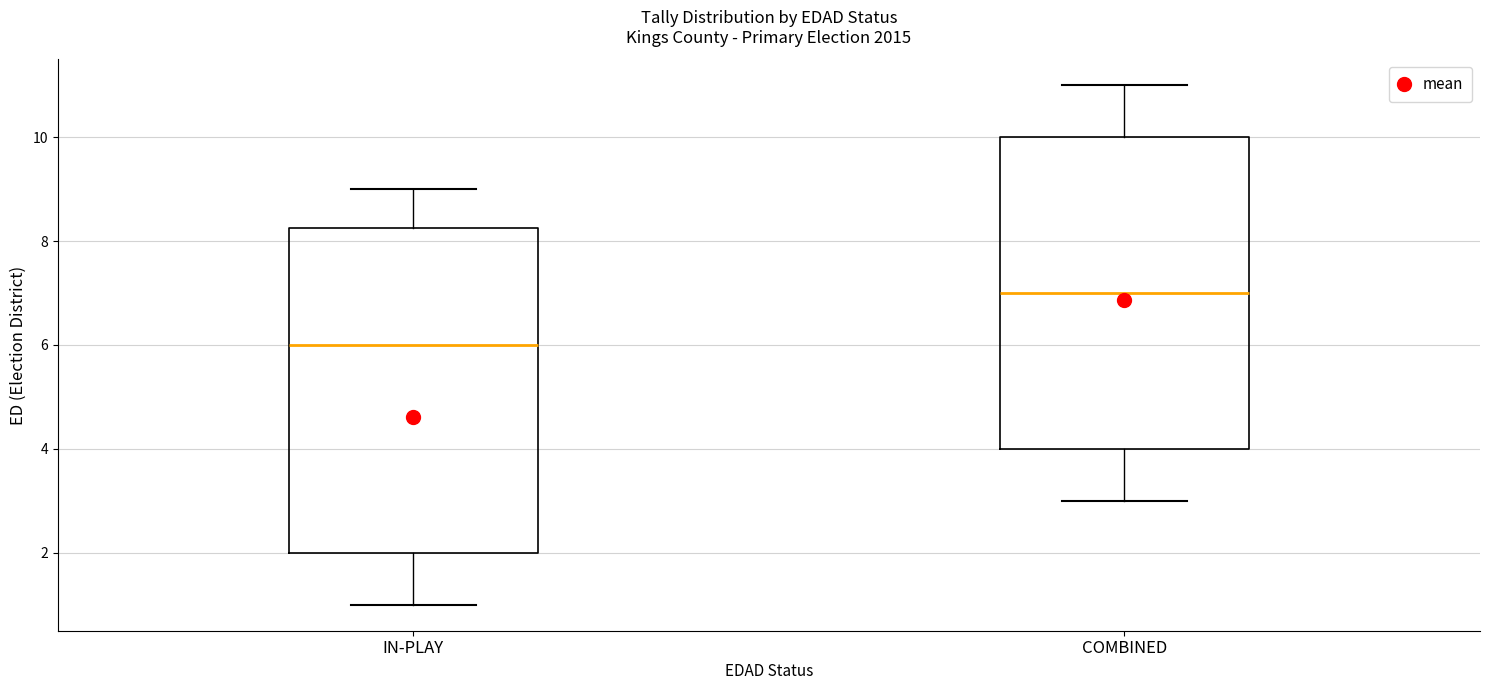

Comparing the boxes themselves (not the whiskers), which one is the tallest?

IN-PLAY